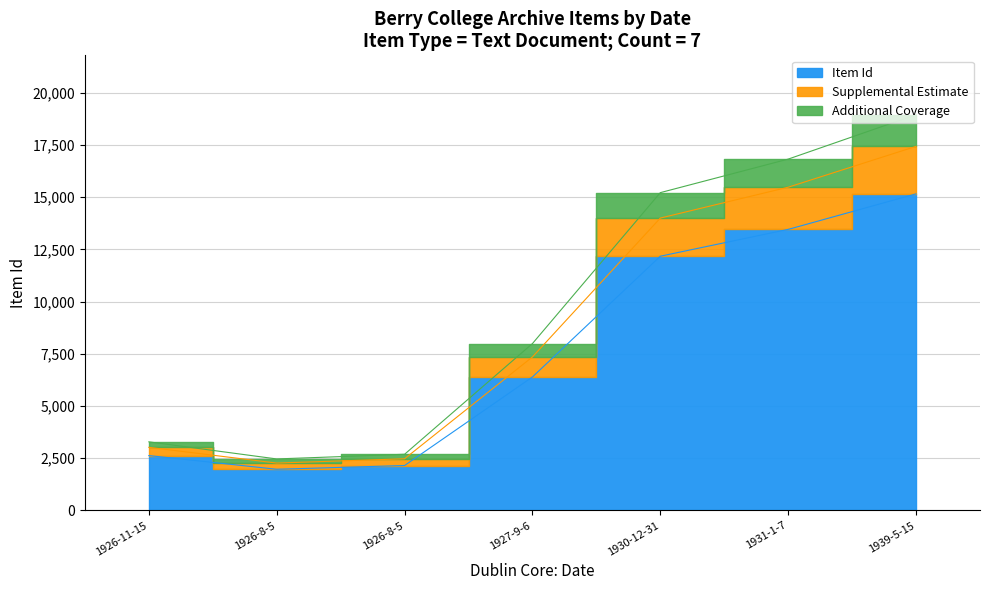

What is the average value?

7704